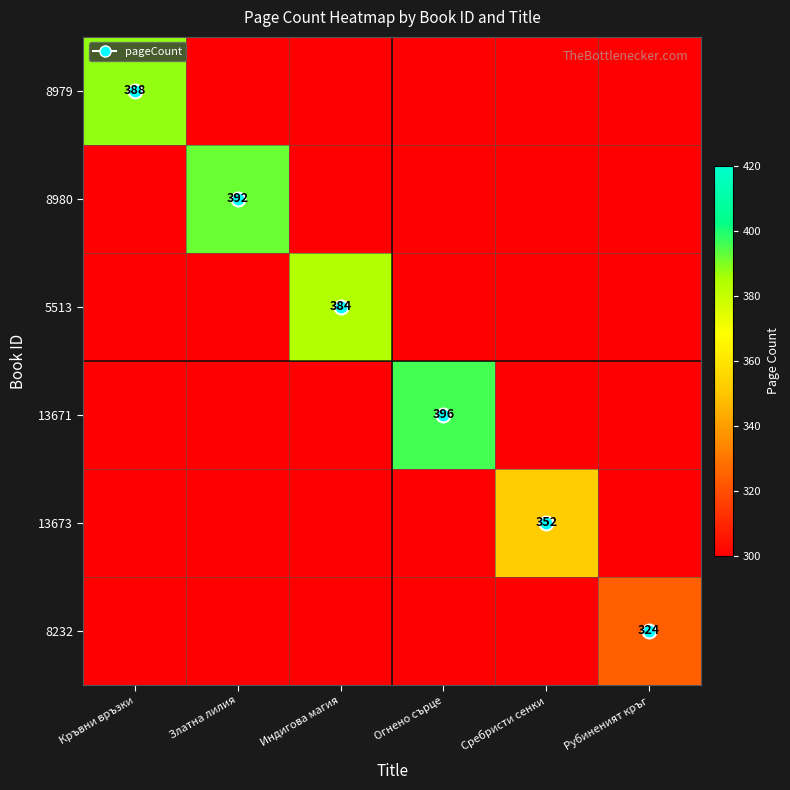

Rank the series at Индигова магия from highest to lowest value.

5513, 8979, 8980, 13671, 13673, 8232